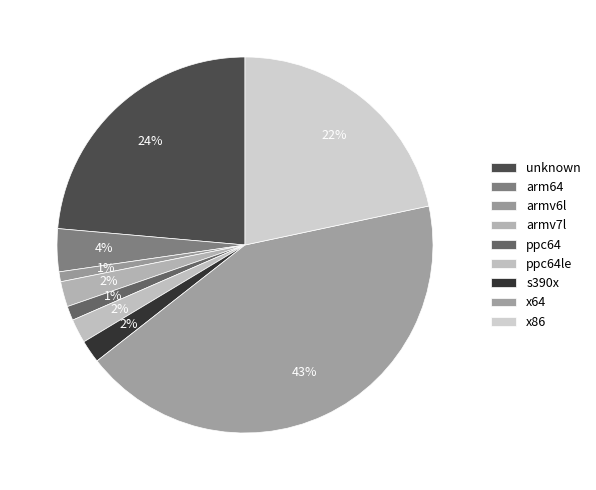

What percentage is the arm64 slice, to the nearest percent?

4%